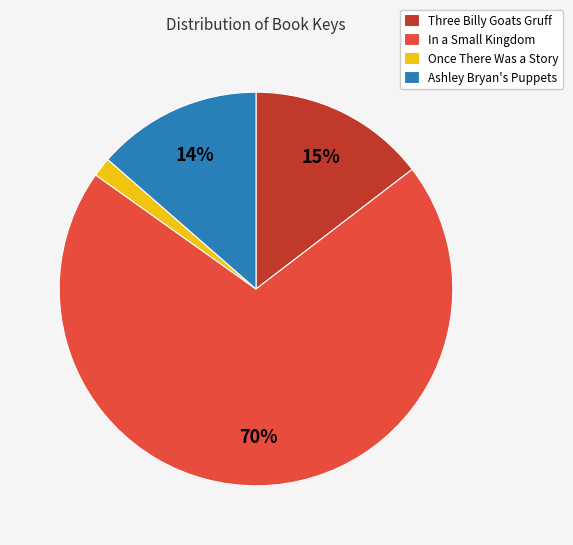

How many segments does this pie chart have?

4